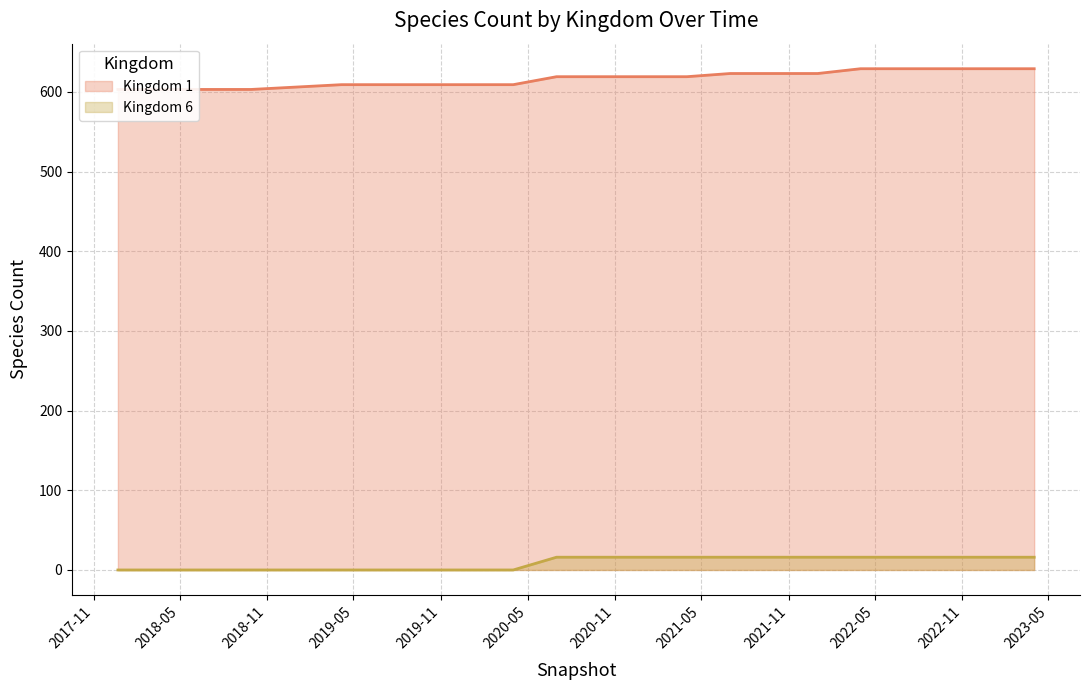

Between 2022-01-01 and 2022-10-01, which series saw the biggest shift?

Kingdom 1